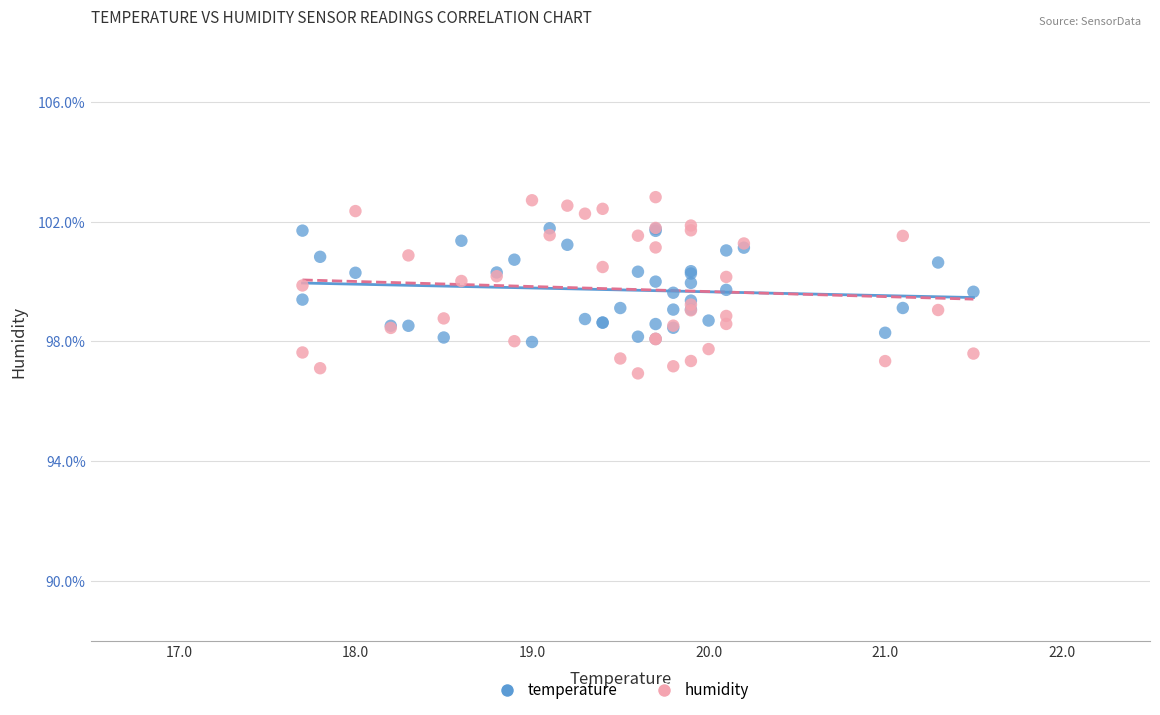

Which series contains the lowest Y value?

humidity